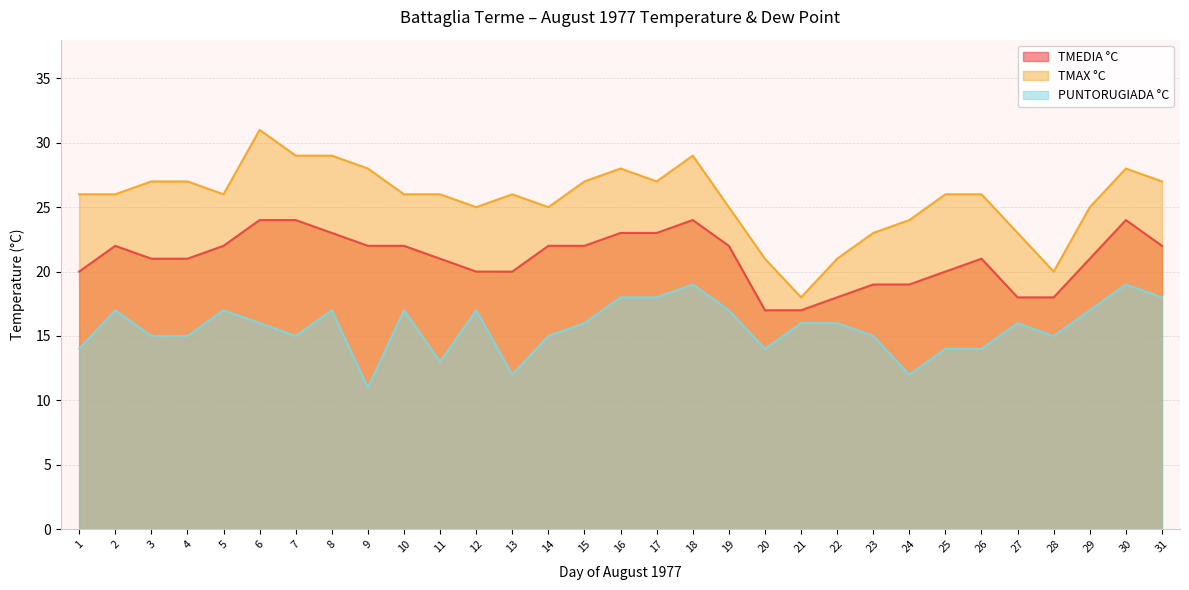

Where is TMEDIA °C nearest to the value 20?

1